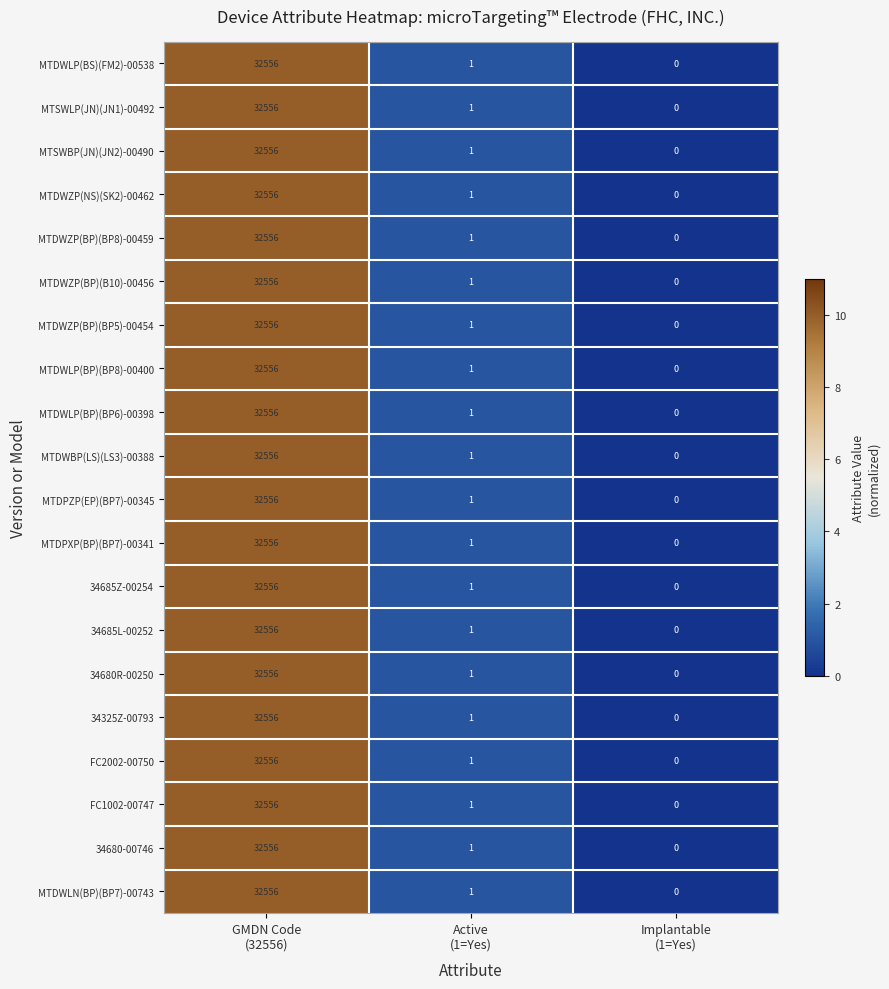

What is the difference between the maximum and minimum values in the 34325Z-00793 series?

32556